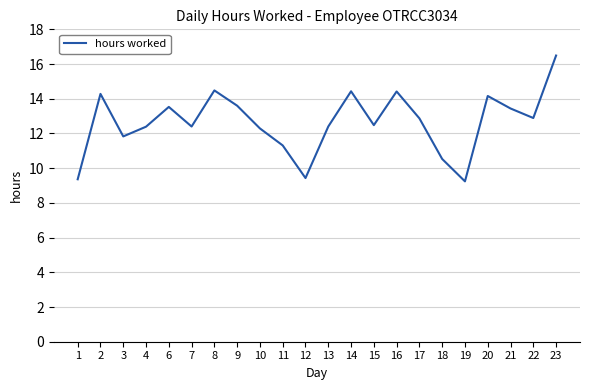

At which label does the data first exceed 12?

2